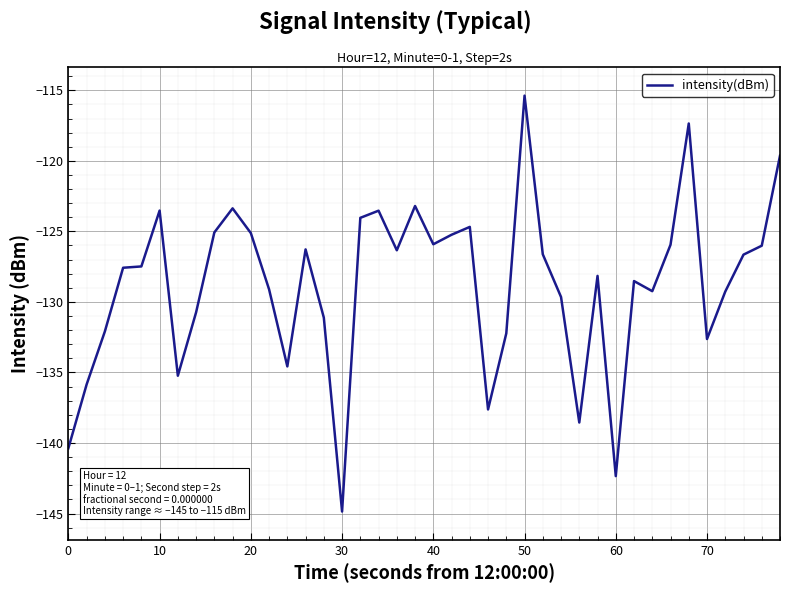

What is the greatest value displayed?

-115.4